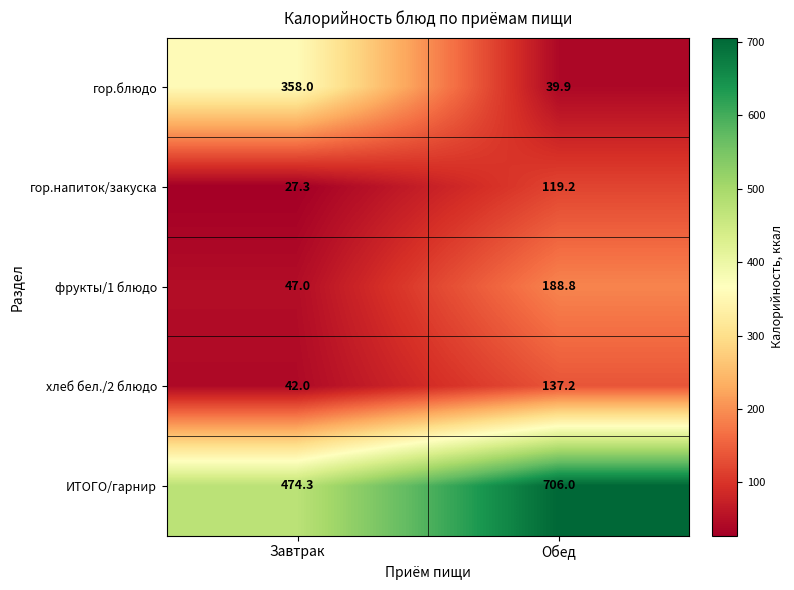

Reading left to right, list all the values displayed in this chart.

гор.блюдо: Завтрак=358.0	Обед=39.9
гор.напиток/закуска: Завтрак=27.3	Обед=119.2
фрукты/1 блюдо: Завтрак=47.0	Обед=188.8
хлеб бел./2 блюдо: Завтрак=42.0	Обед=137.2
ИТОГО/гарнир: Завтрак=474.3	Обед=706.0